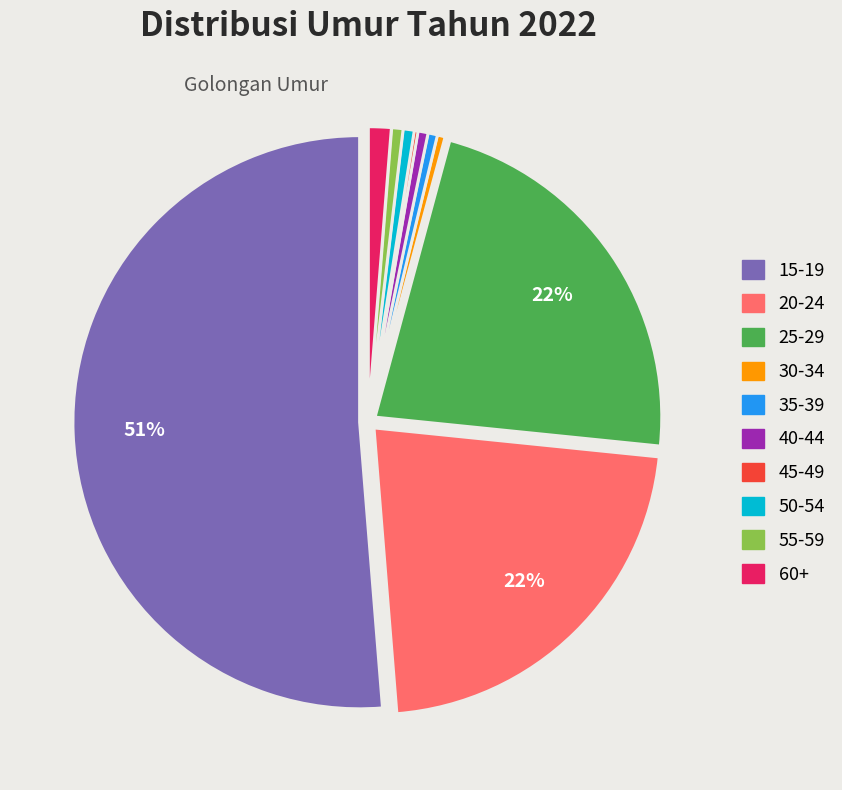

Does 60+ represent more than half of the total?

No